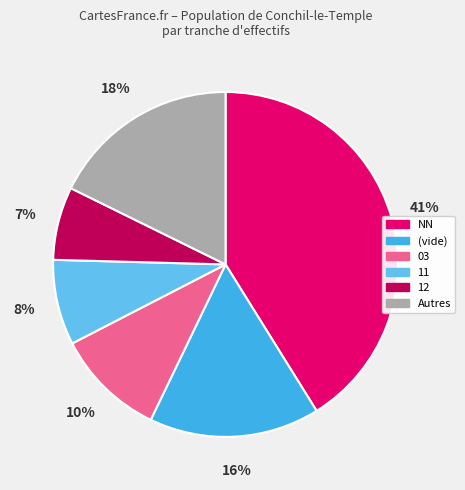

The (vide) slice represents 16% of the pie. True or false?

True